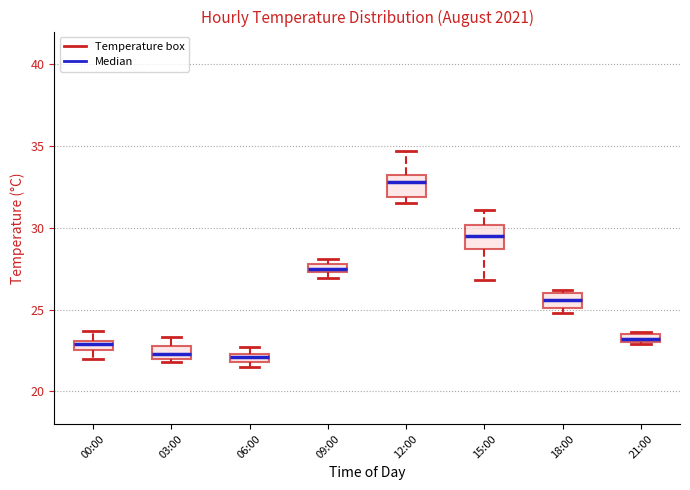

Where is the lower edge of the box for 18:00 on the y-axis? The values are not printed on the chart, so give them approximately, as read against the axis.

25.0